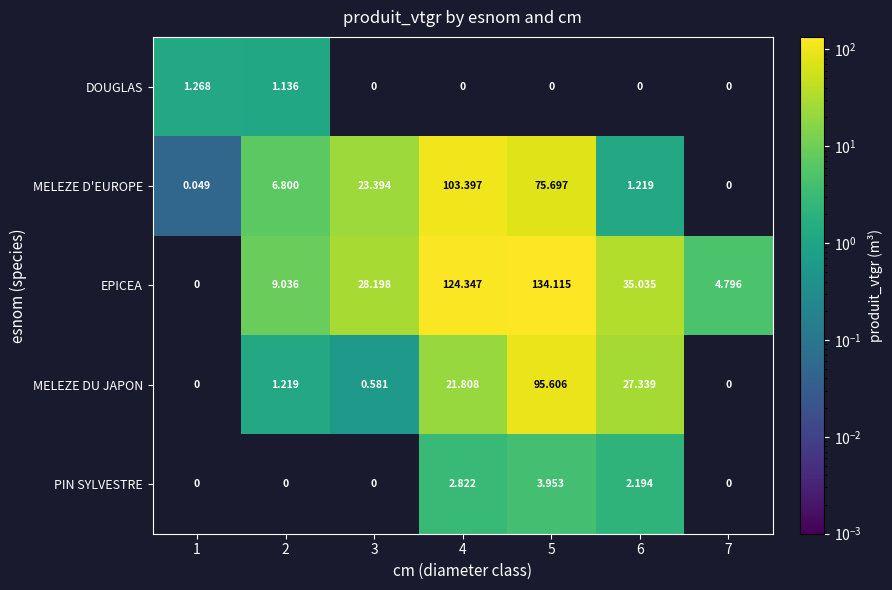

Between 2 and 6, which series saw the biggest shift?

MELEZE DU JAPON